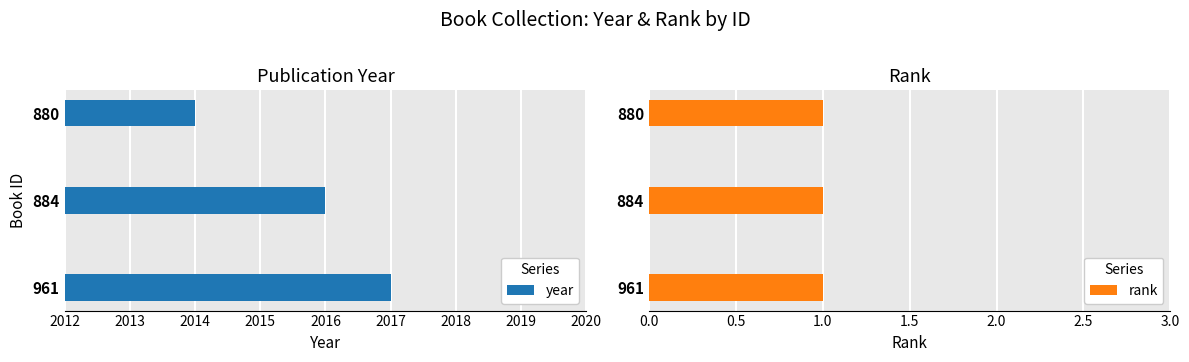

List the labels in order of year value, smallest first.

880, 884, 961